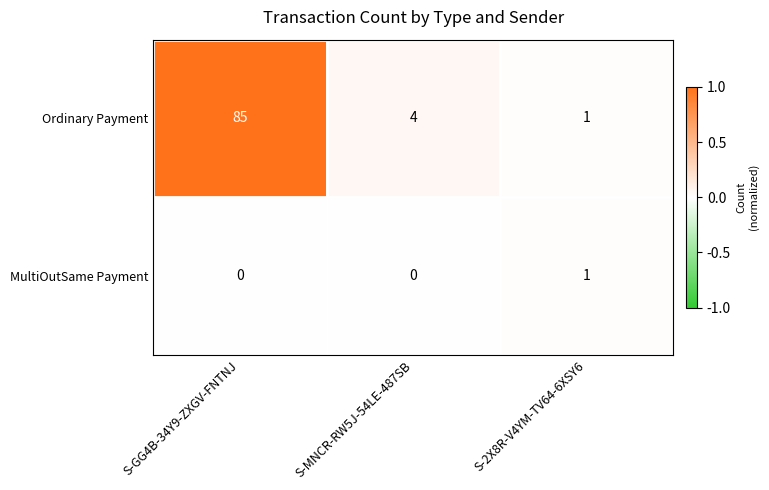

Reading left to right, extract all data points from this chart.

Ordinary Payment: S-GG4B-34Y9-ZXGV-FNTNJ=85	S-MNCR-RW5J-54LE-487SB=4	S-2X8R-V4YM-TV64-6XSY6=1
MultiOutSame Payment: S-GG4B-34Y9-ZXGV-FNTNJ=0	S-MNCR-RW5J-54LE-487SB=0	S-2X8R-V4YM-TV64-6XSY6=1